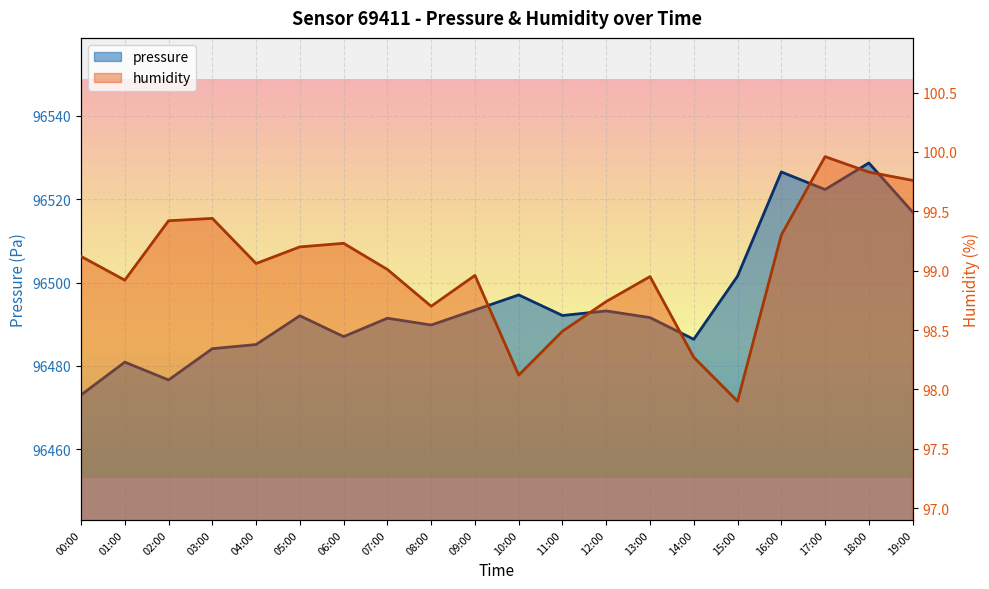

What is the value of the humidity point at the 6th from the left?

99.2